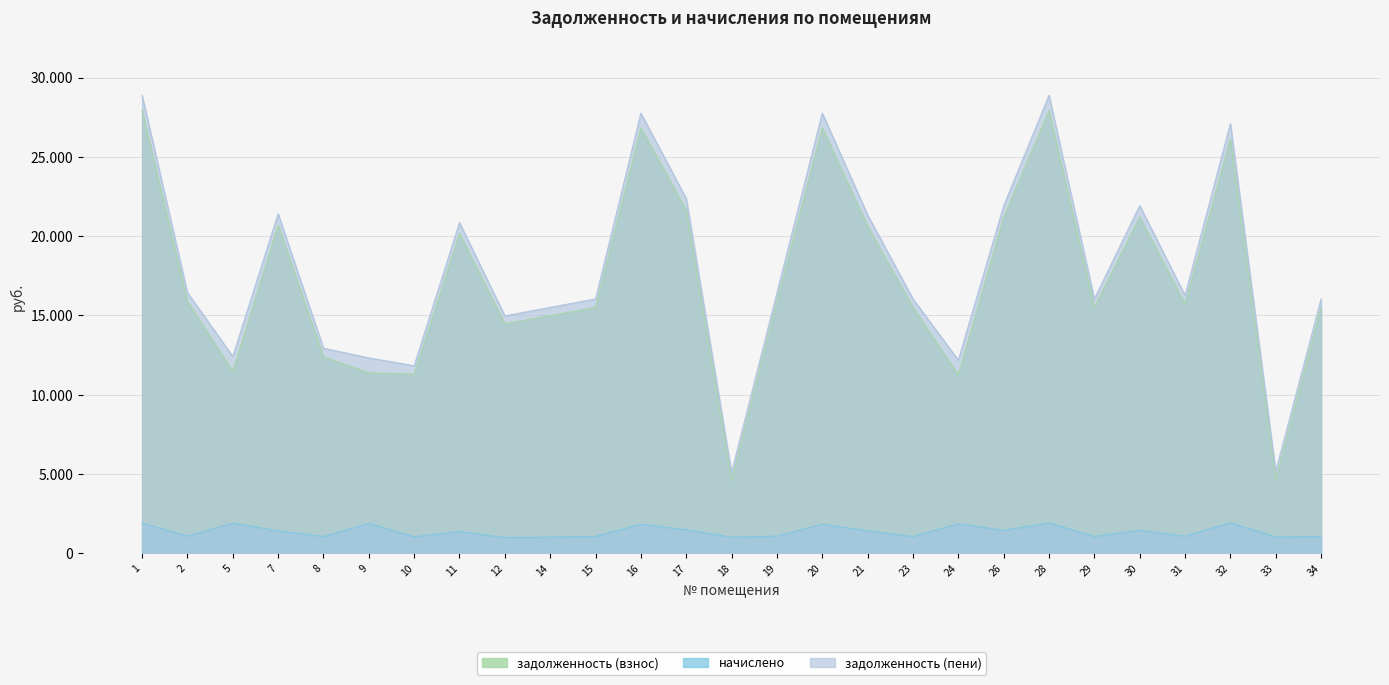

At how many categories does at least one series exceed 25632?

5